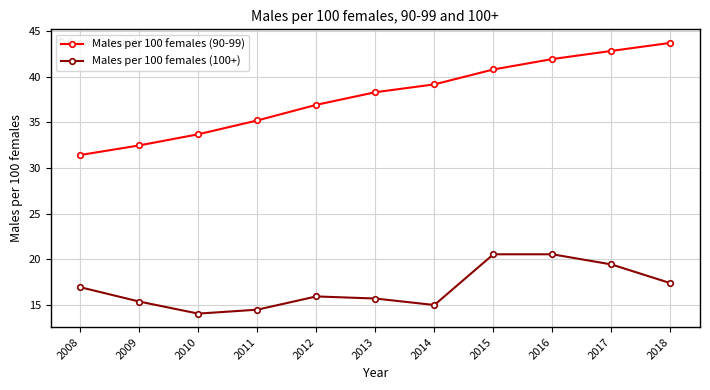

What is the total value across all series at 2014?

54.1